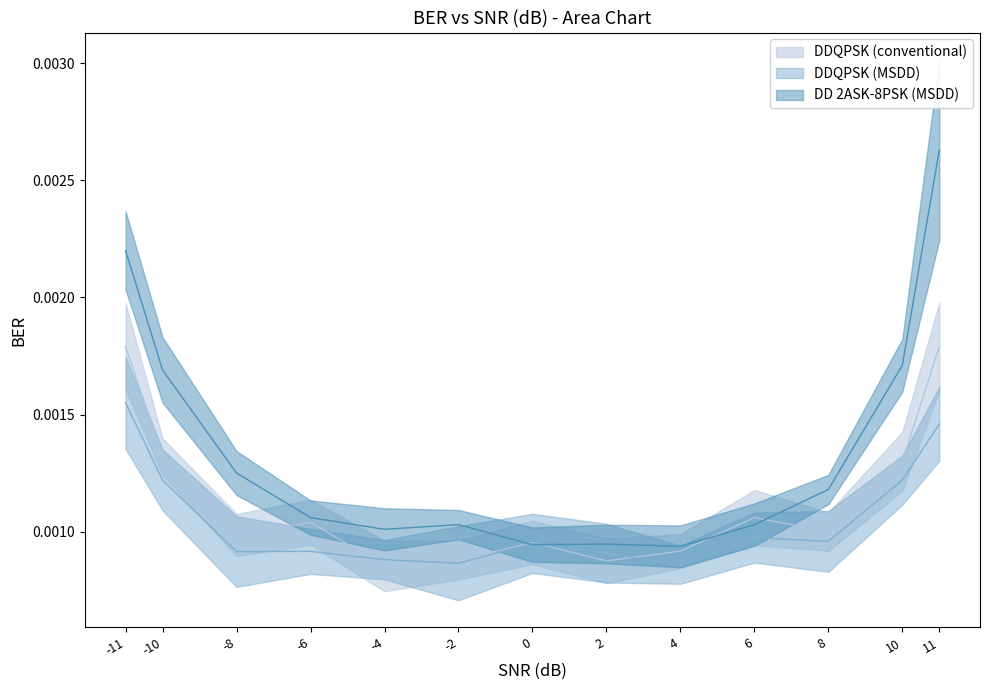

Which series has the largest range (max minus min)?

DD 2ASK-8PSK (MSDD)